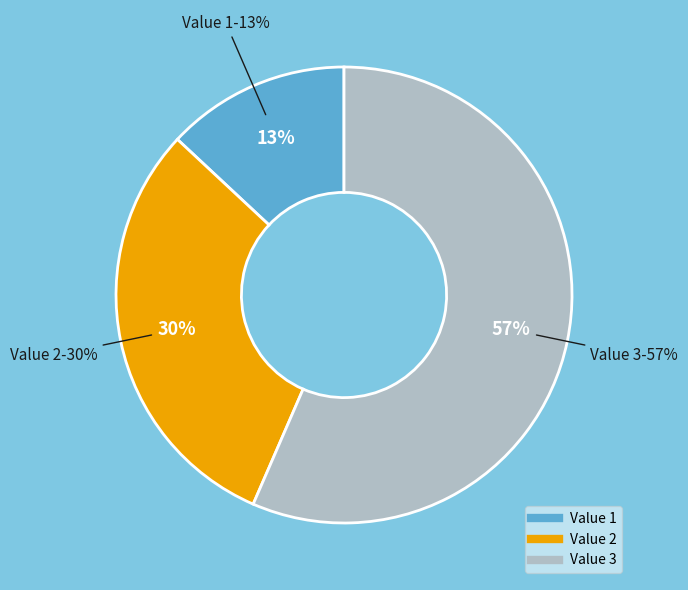

To the nearest percent, what is the average slice percentage?

33%